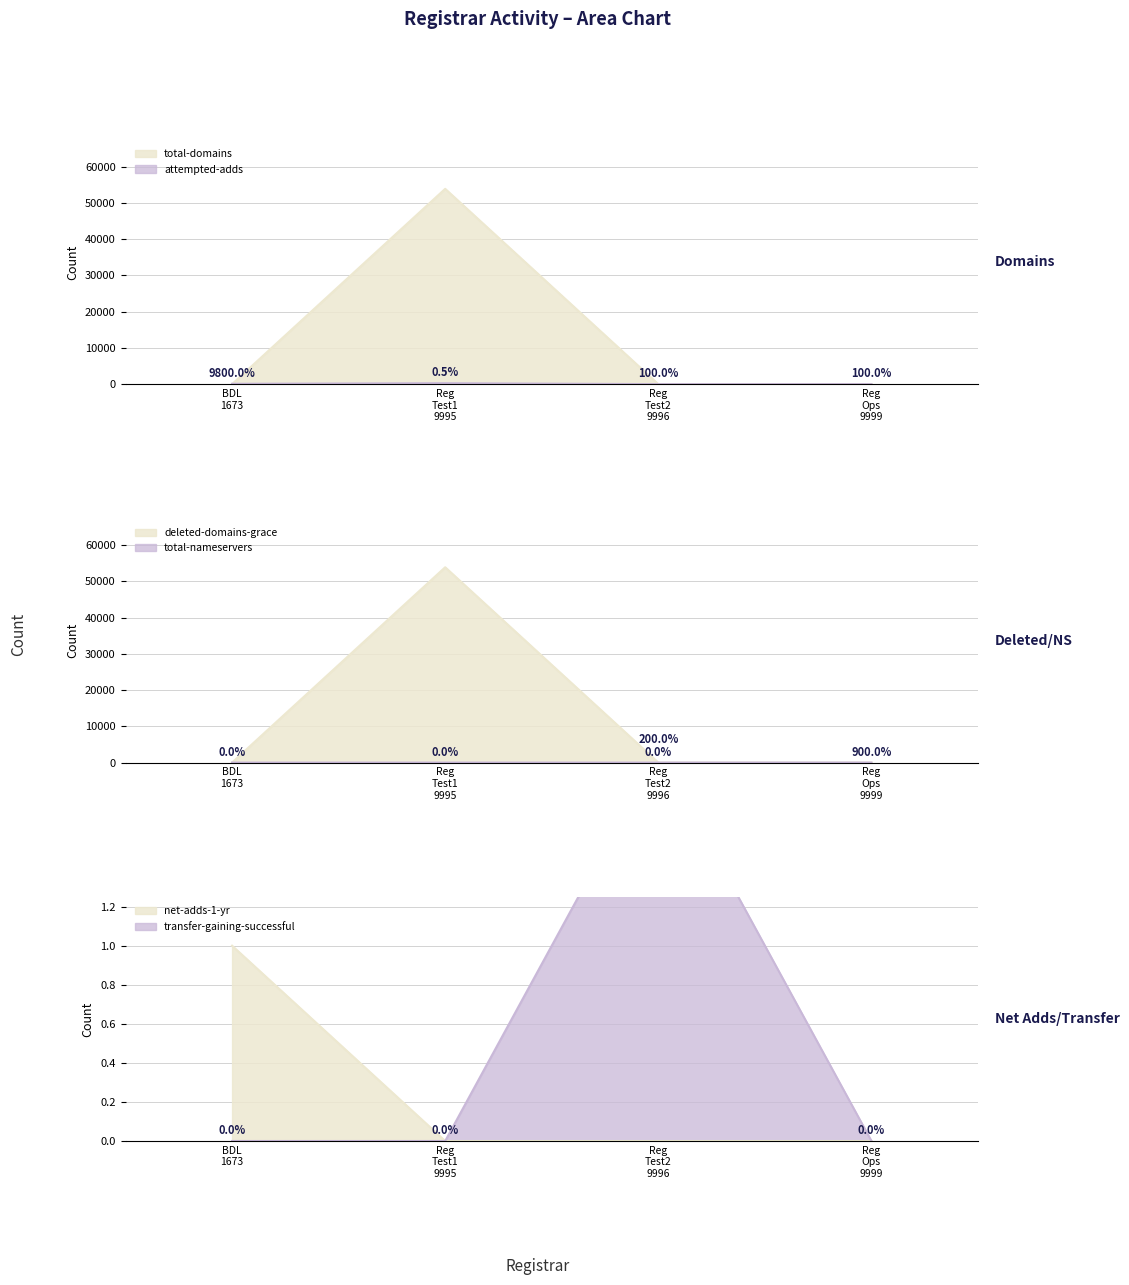

True or false: deleted-domains-grace has more than 1 points higher than both neighbors.

False